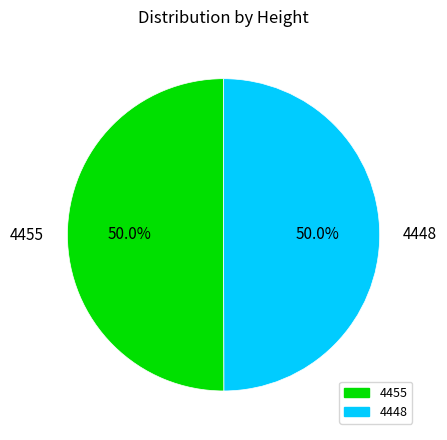

Is the sum of 4455 and 4448 greater than half?

Yes